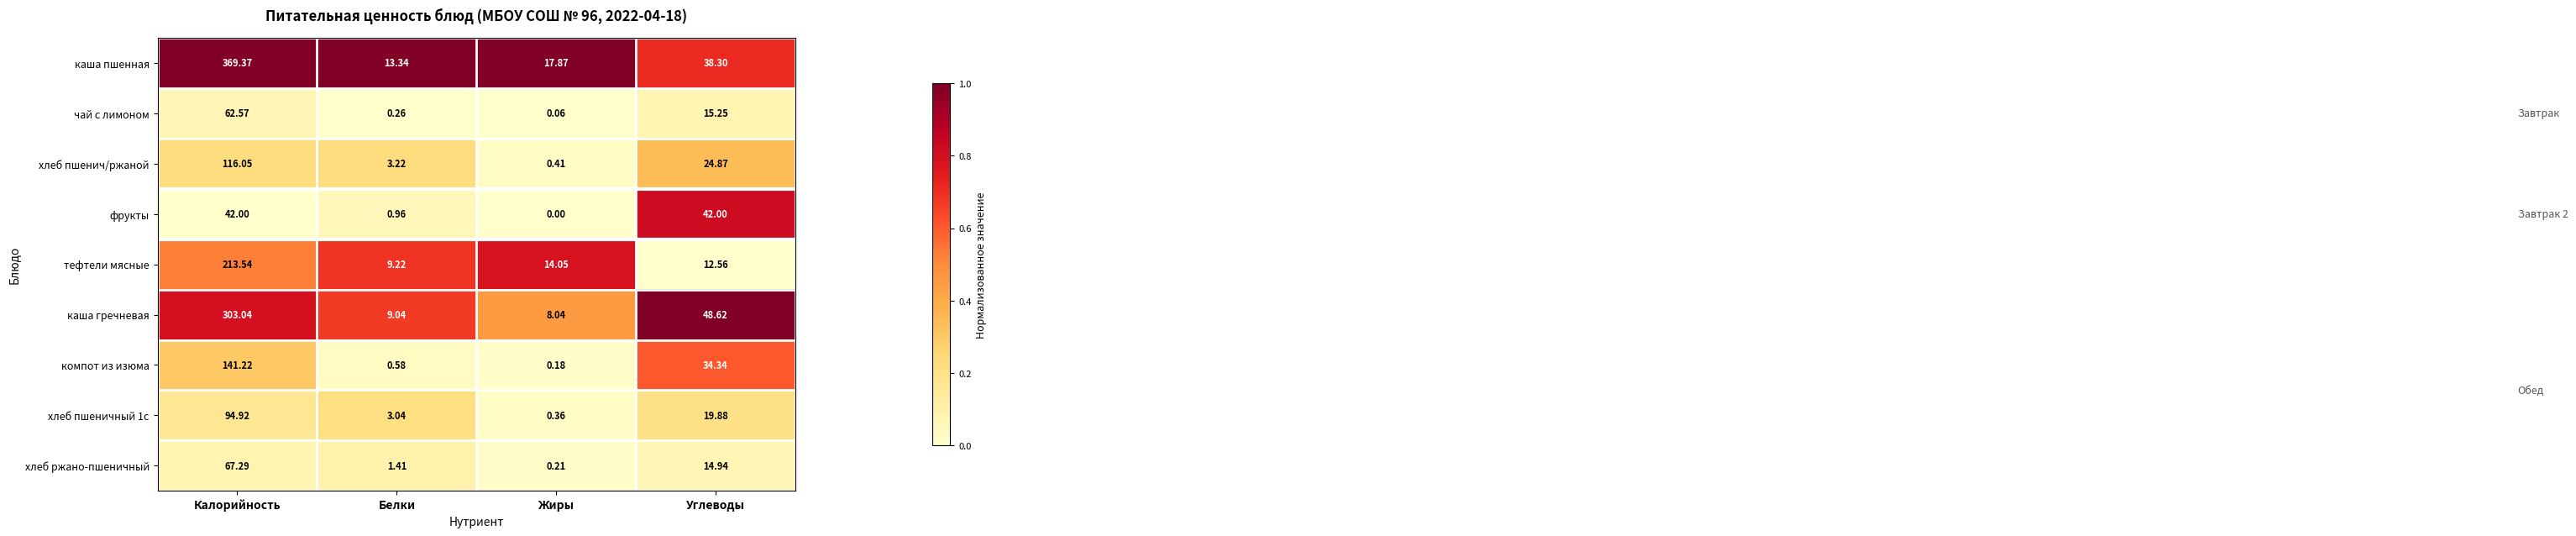

Rank the series at Белки from highest to lowest value.

каша пшенная, тефтели мясные, каша гречневая, хлеб пшенич/ржаной, хлеб пшеничный 1с, хлеб ржано-пшеничный, фрукты, компот из изюма, чай с лимоном